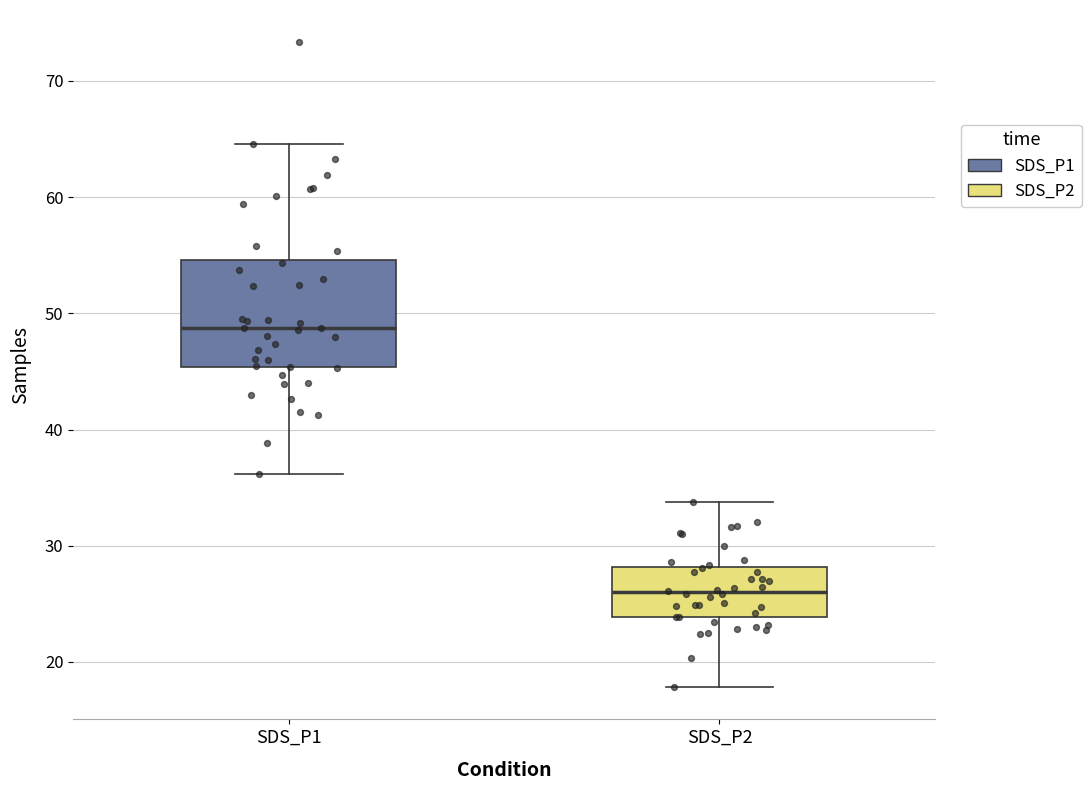

Reading left to right, read every box against the y-axis: the position of its median line, the range the box covers, and the ends of its whiskers. The values are not printed on the chart, so give them approximately, as read against the axis.

SDS_P1: median 49, box 45 to 55, whiskers 36 to 65
SDS_P2: median 26, box 24 to 28, whiskers 18 to 34